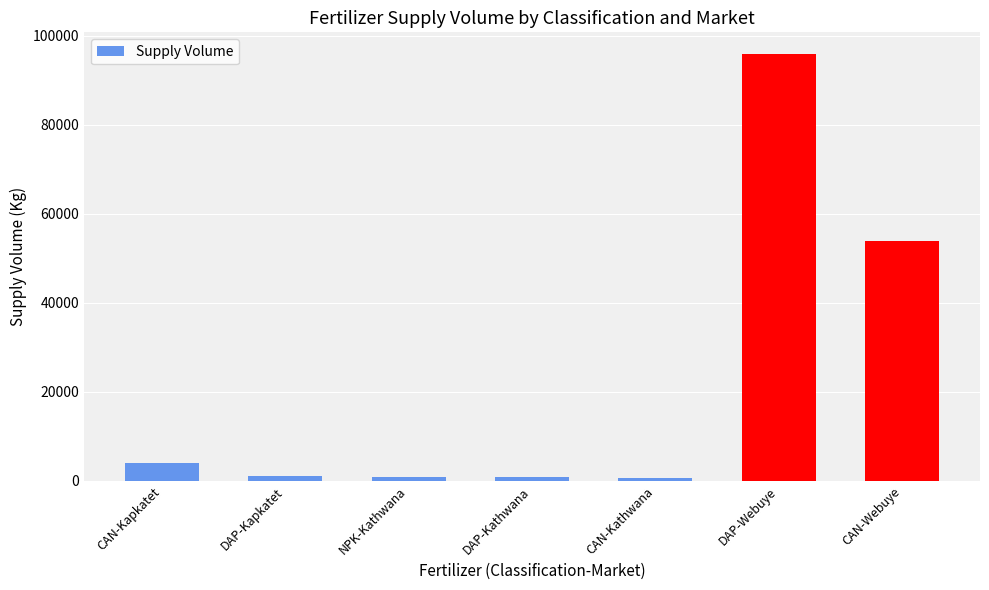

What is the label of the 5th bar from the left?

CAN-Kathwana